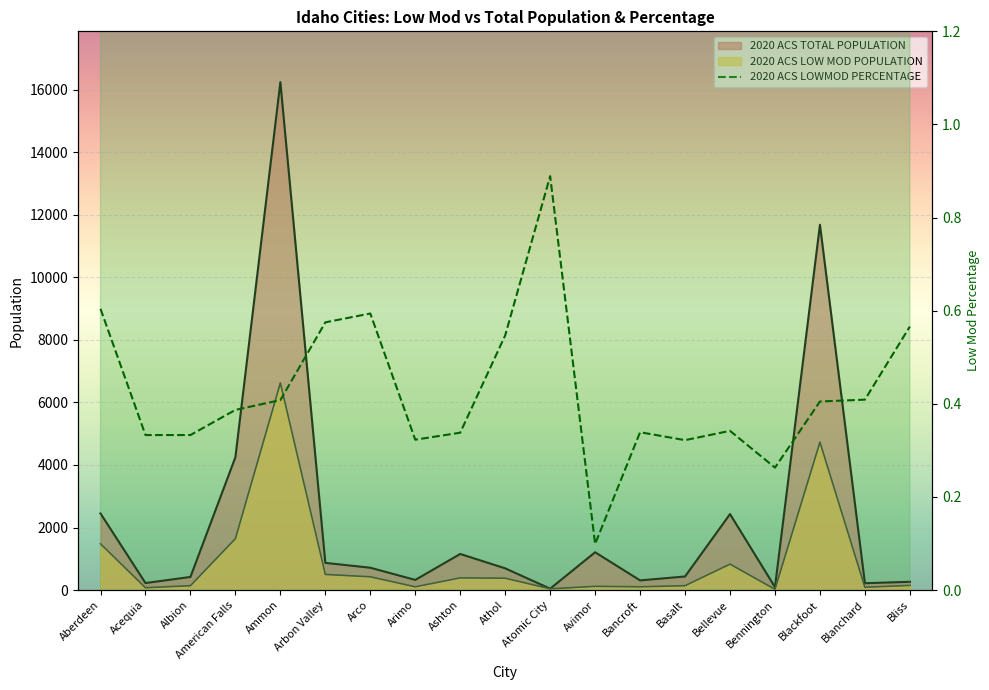

How many points are higher than both their immediate neighbors (excluding endpoints)?

4